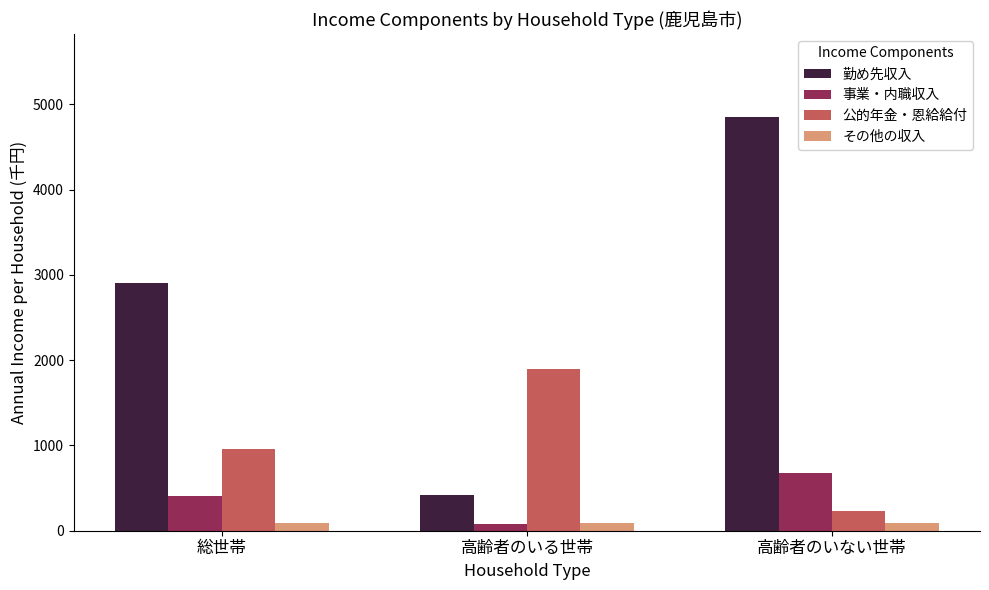

What is the greatest value displayed?

4855